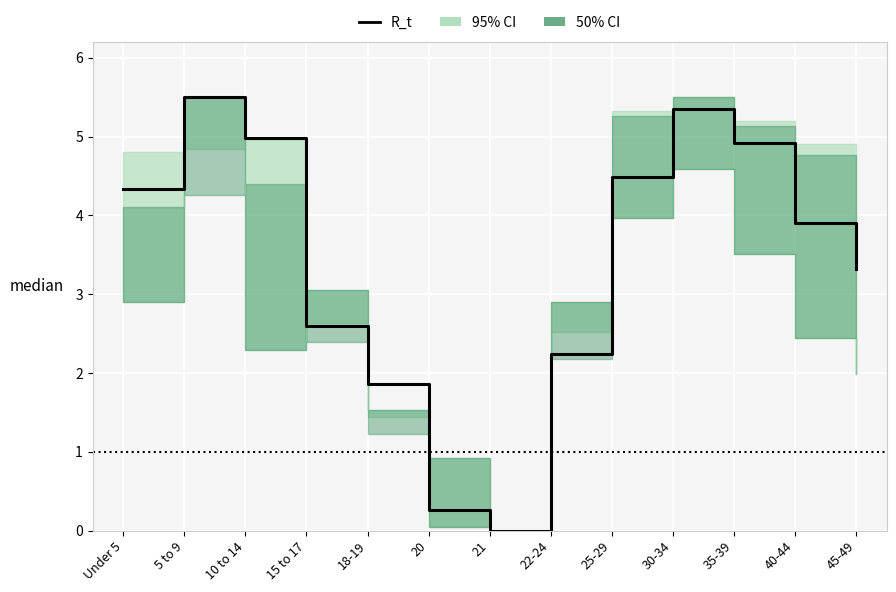

What is the sum of all values?

43.7